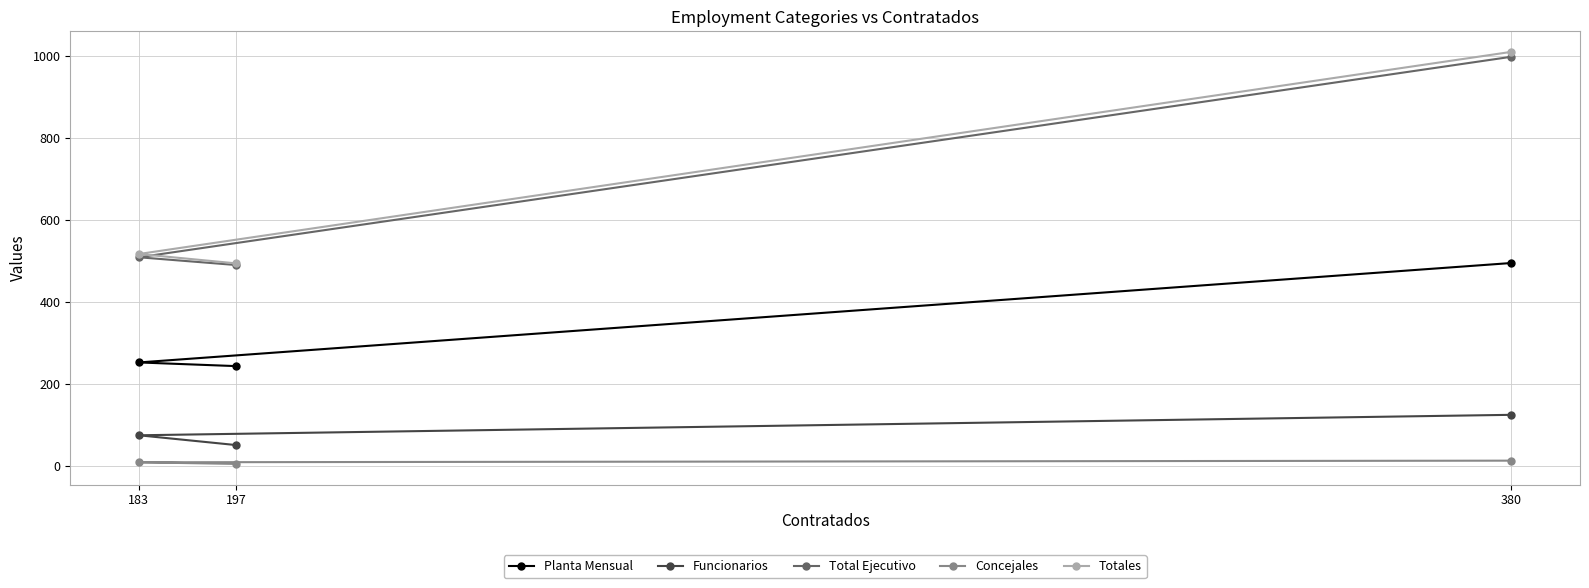

Reading left to right, transcribe all the data shown in this chart.

Planta Mensual: 243	252	495
Funcionarios: 50	74	124
Total Ejecutivo: 490	509	999
Concejales: 4	8	12
Totales: 494	517	1011